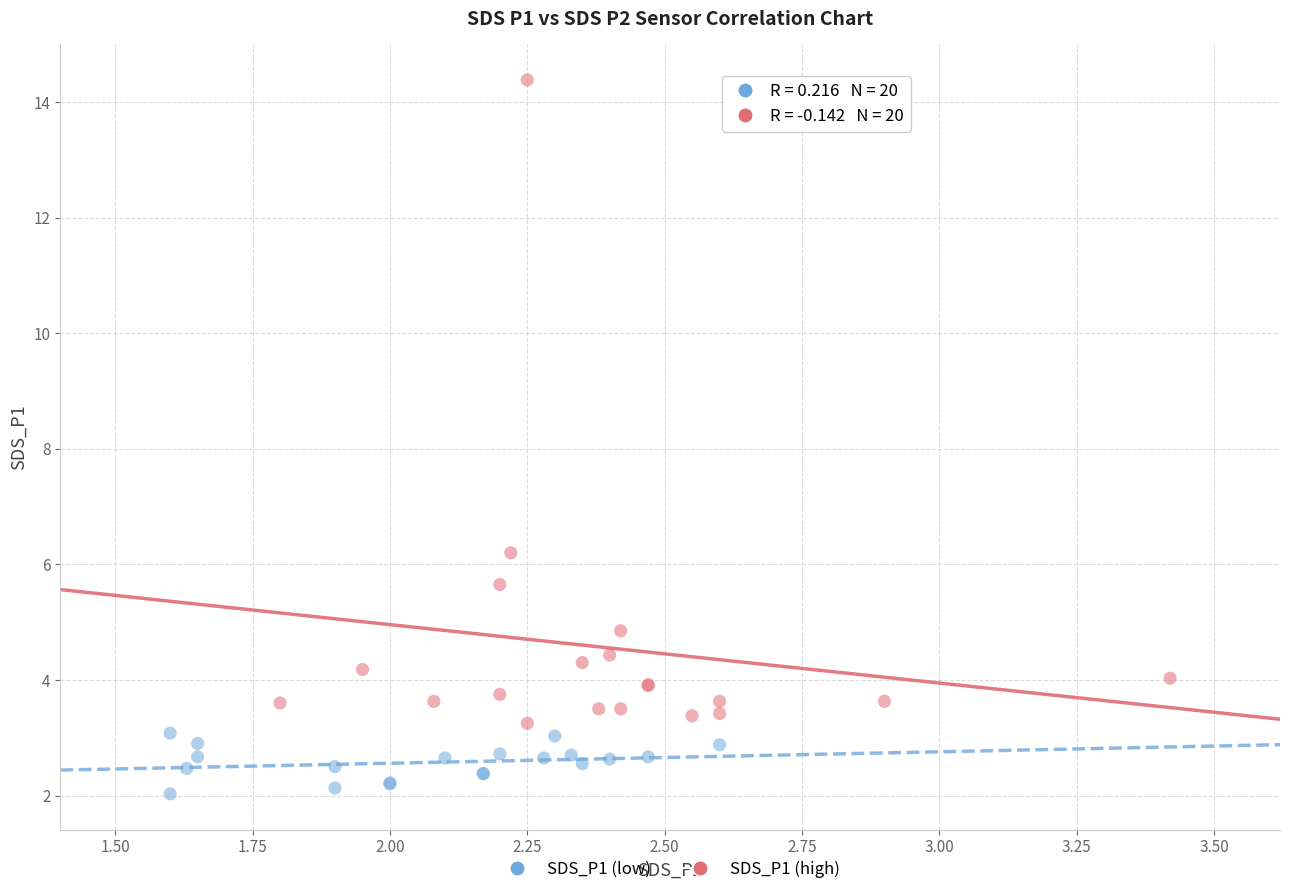

Which series has the largest Y range (max minus min)?

SDS_P1 (high)